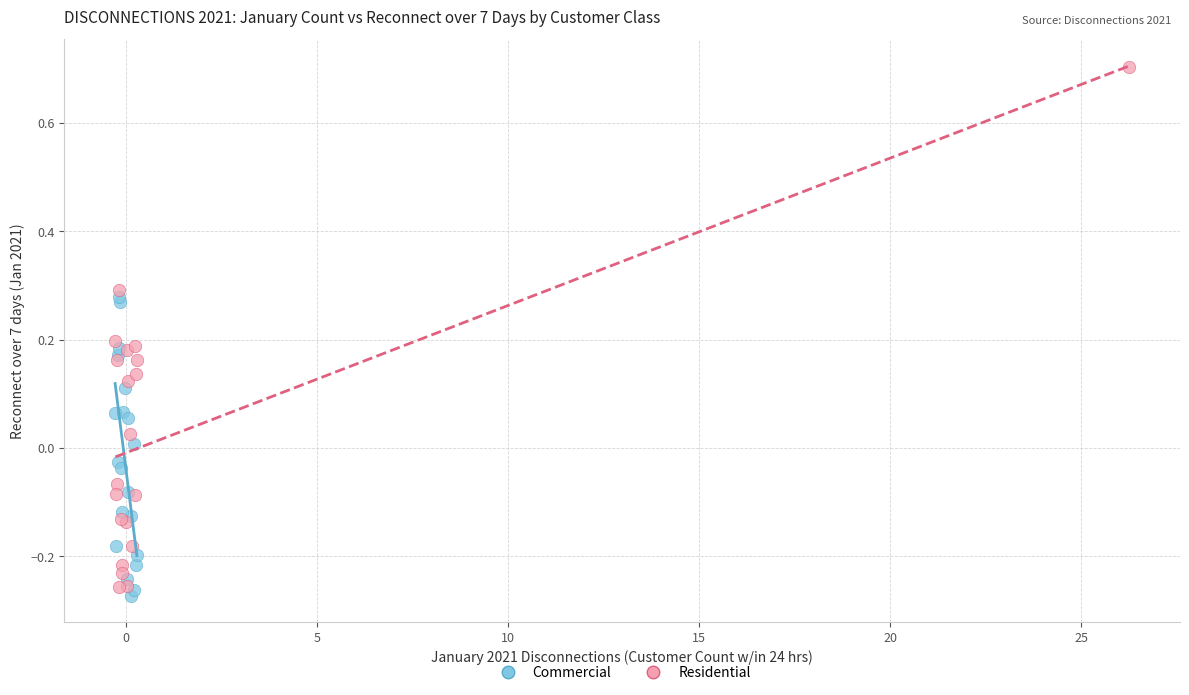

Which series has the largest Y range (max minus min)?

Residential